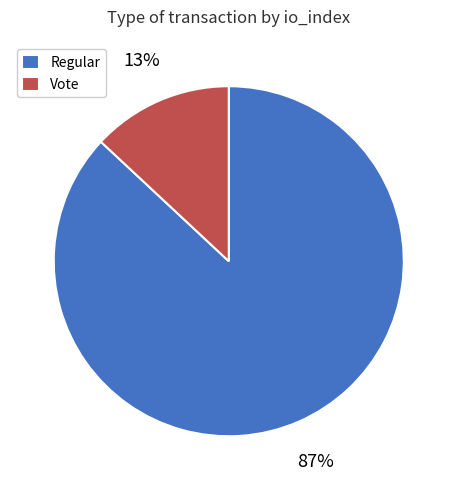

What is the smallest slice in the pie chart?

Vote